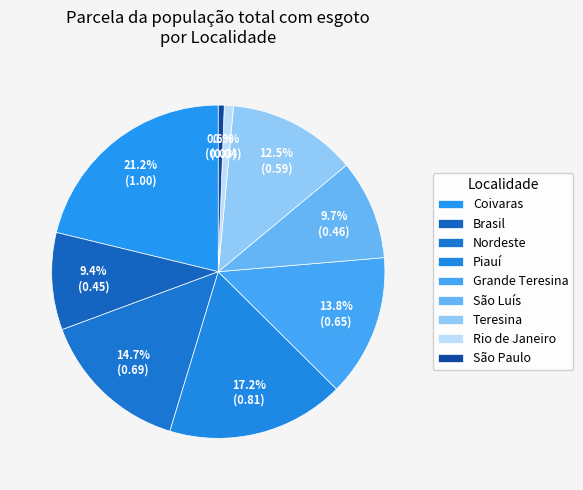

How many segments does this pie chart have?

9